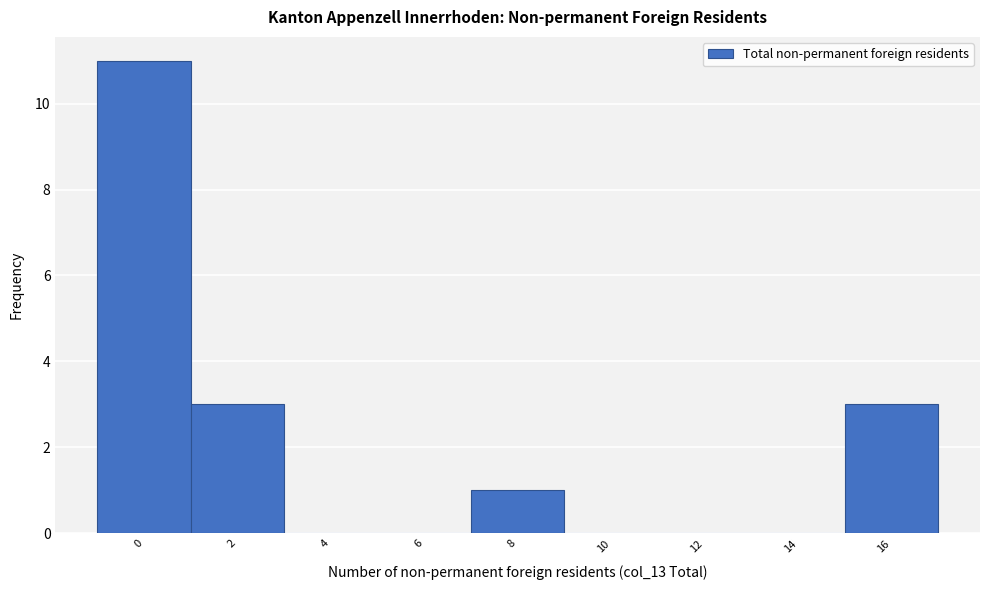

Reading left to right, extract all data points from this chart.

0=11	2=3	4=0	6=0	8=1	10=0	12=0	14=0	16=3